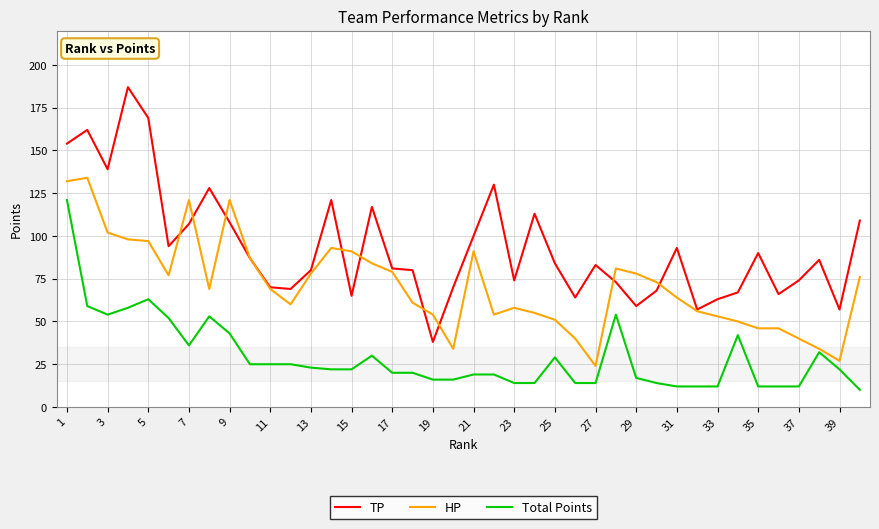

True or false: HP and Total Points intersect in this chart.

False